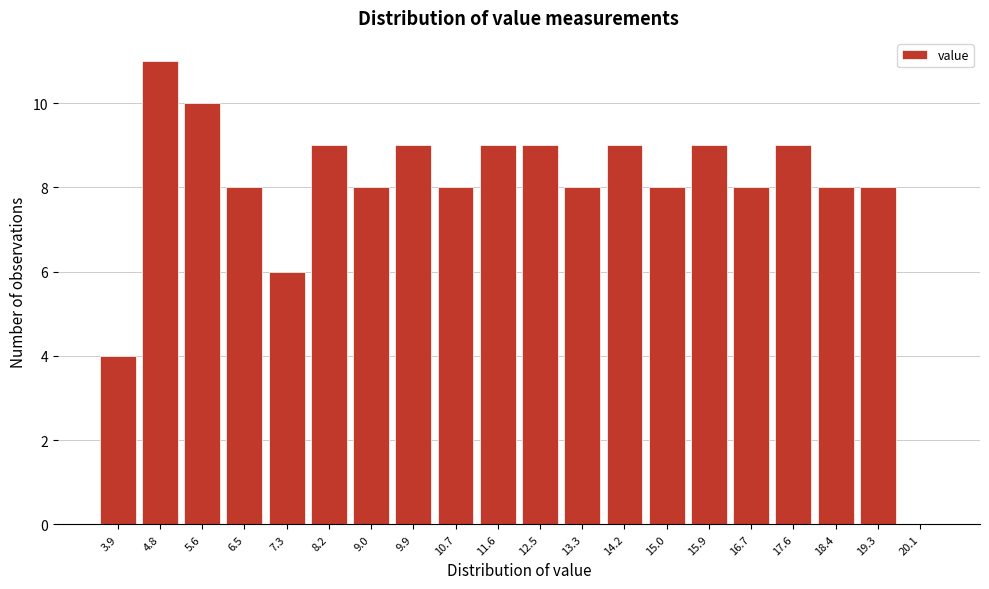

Reading left to right, list all the values displayed in this chart.

3.9=4	4.8=11	5.6=10	6.5=8	7.3=6	8.2=9	9.0=8	9.9=9	10.7=8	11.6=9	12.5=9	13.3=8	14.2=9	15.0=8	15.9=9	16.7=8	17.6=9	18.4=8	19.3=8	20.1=0